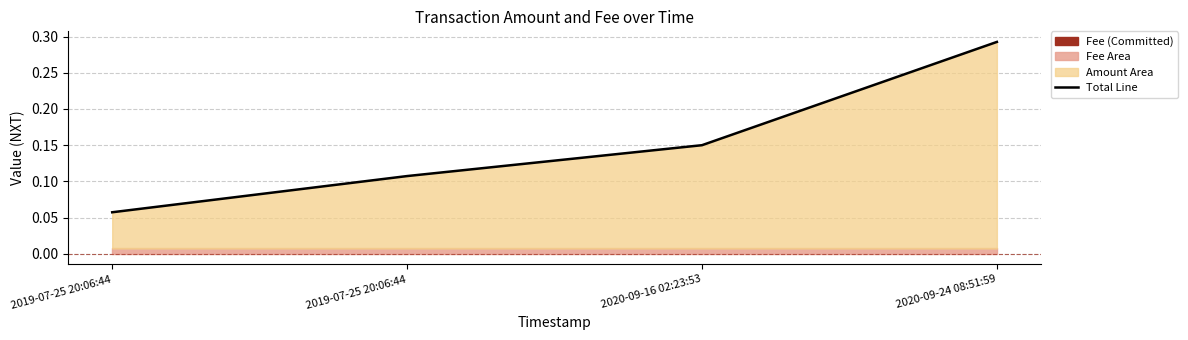

Reading left to right, list all the values displayed in this chart.

0.1	0.1	0.1	0.3